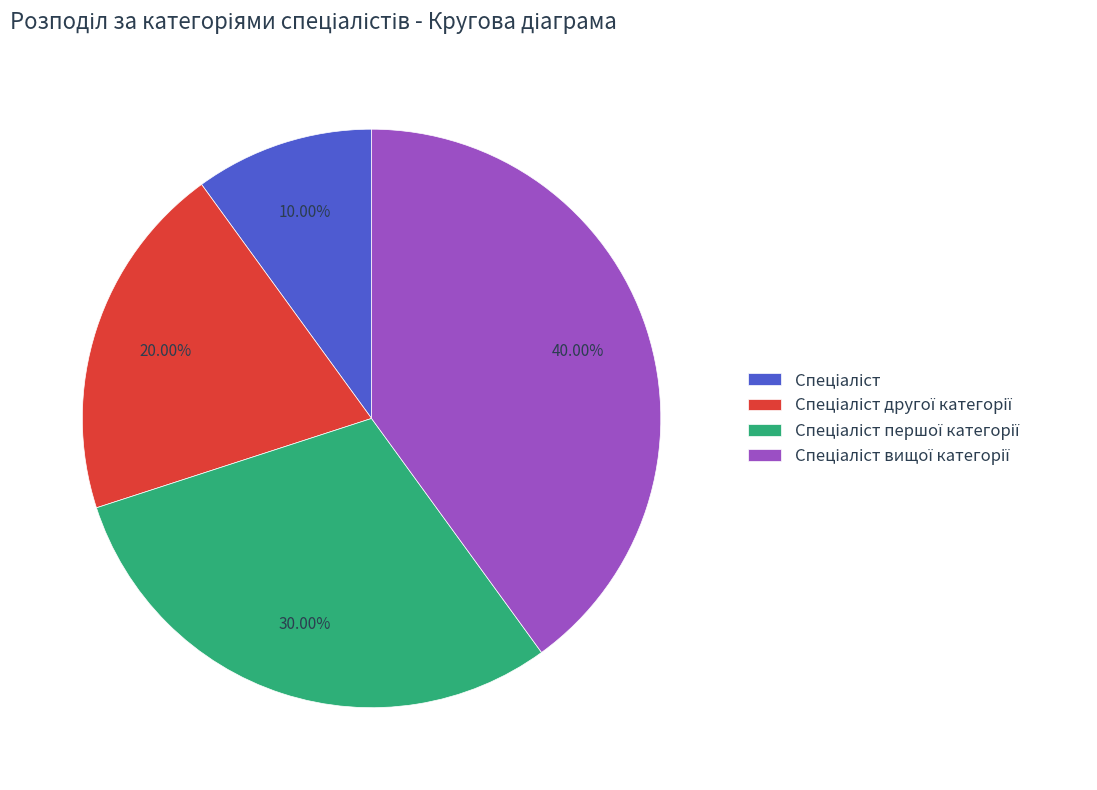

Is there a majority slice in this chart?

No